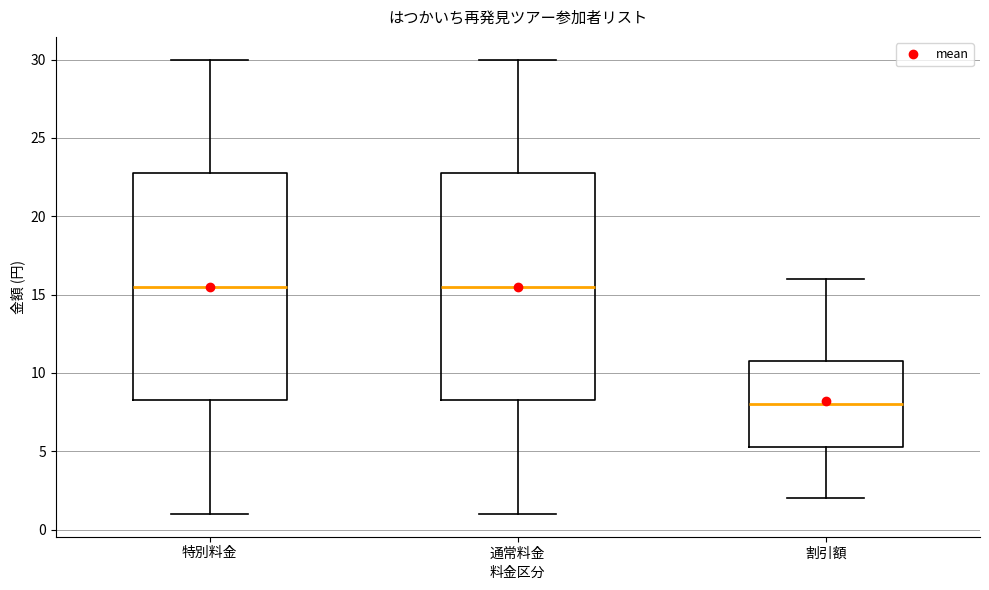

Where does the upper whisker of the box for 特別料金 end on the y-axis? The values are not printed on the chart, so give them approximately, as read against the axis.

30.0